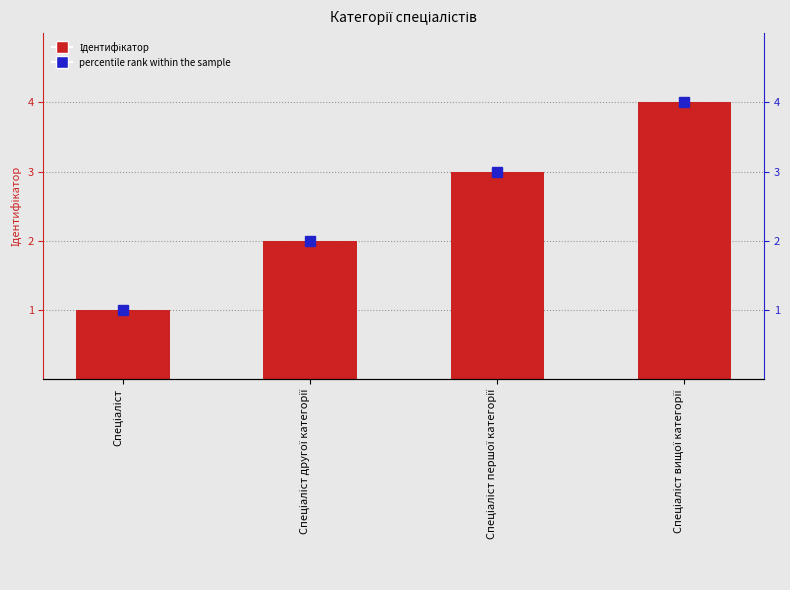

What is the sum of the Ідентифікатор values at Спеціаліст and Спеціаліст другої категорії?

3